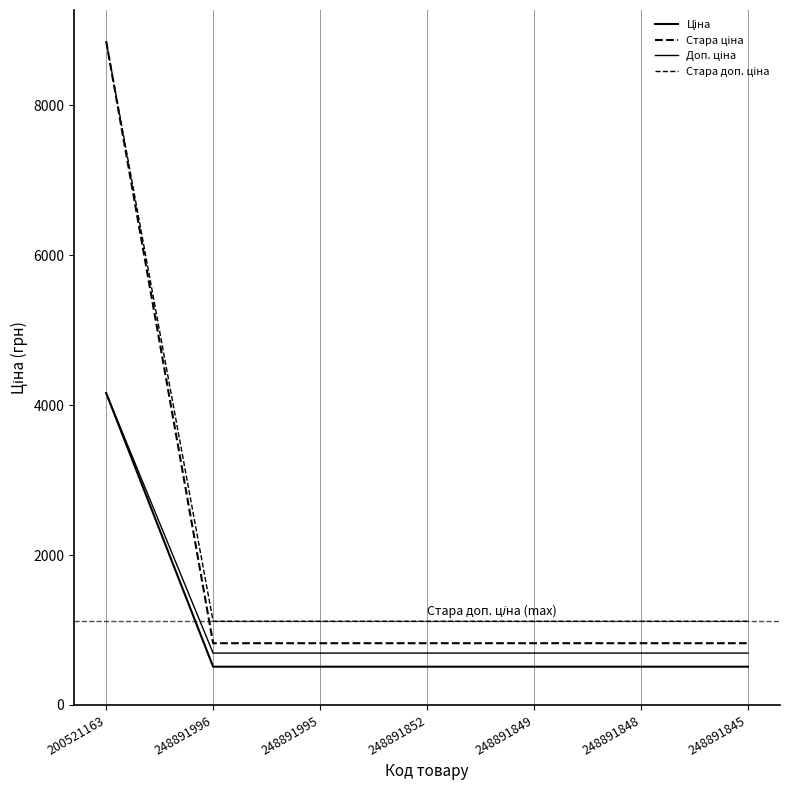

How many lines are shown in the chart?

4